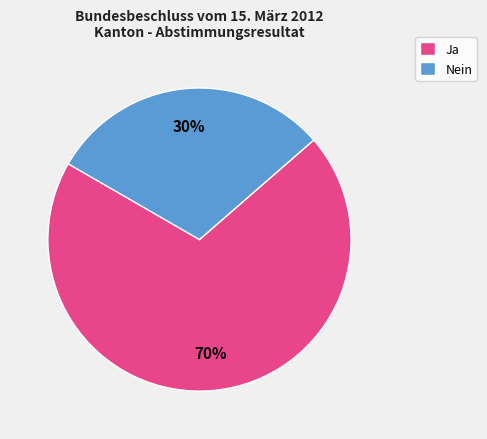

Which has a higher value, Nein or Ja?

Ja